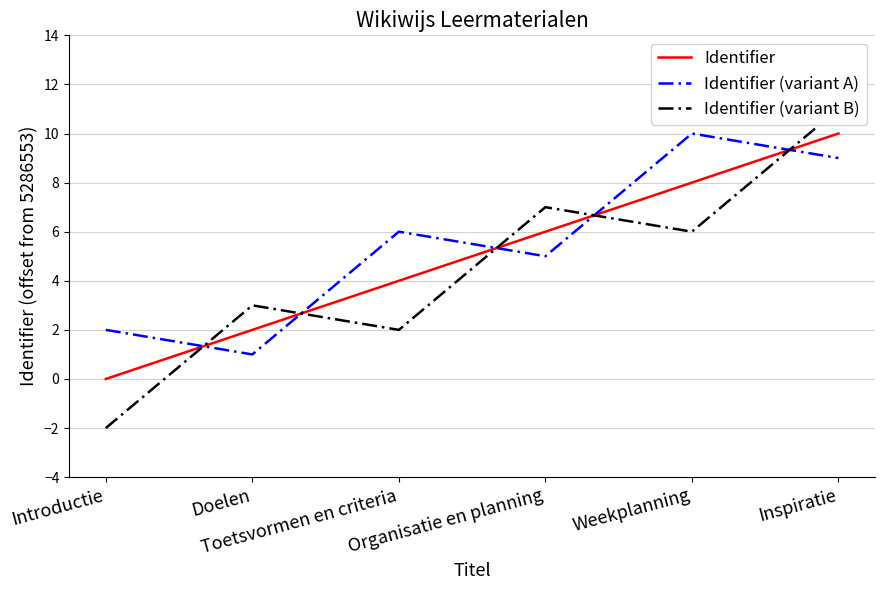

True or false: Identifier (variant B) has a value of -3 at Introductie.

False